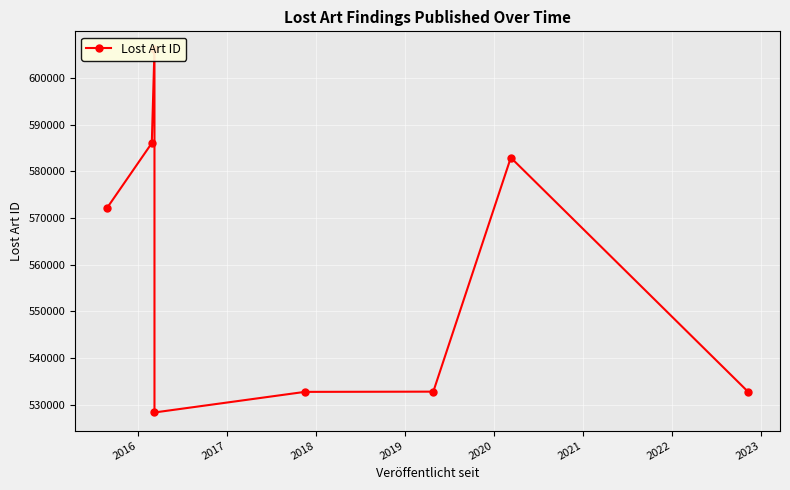

What is the value of the 7th point from the left?

582919